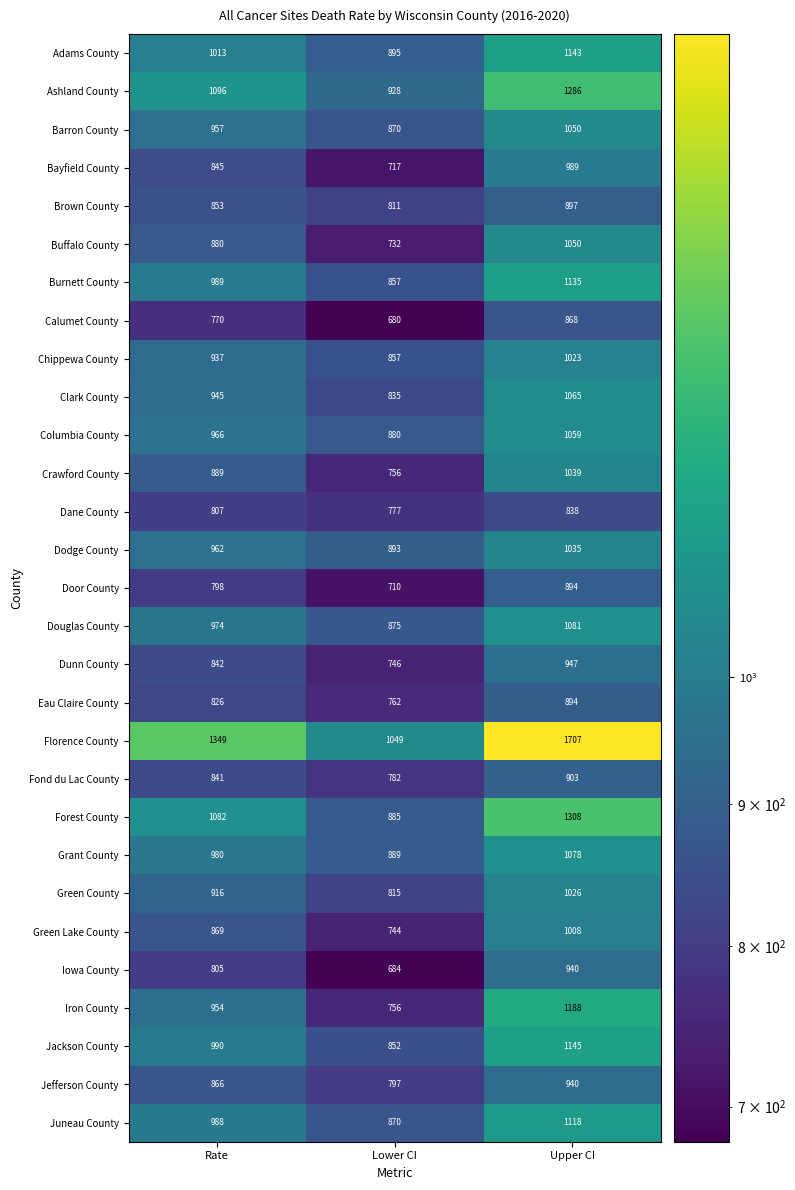

What is the difference between the Green Lake County values at Lower CI and Upper CI?

264